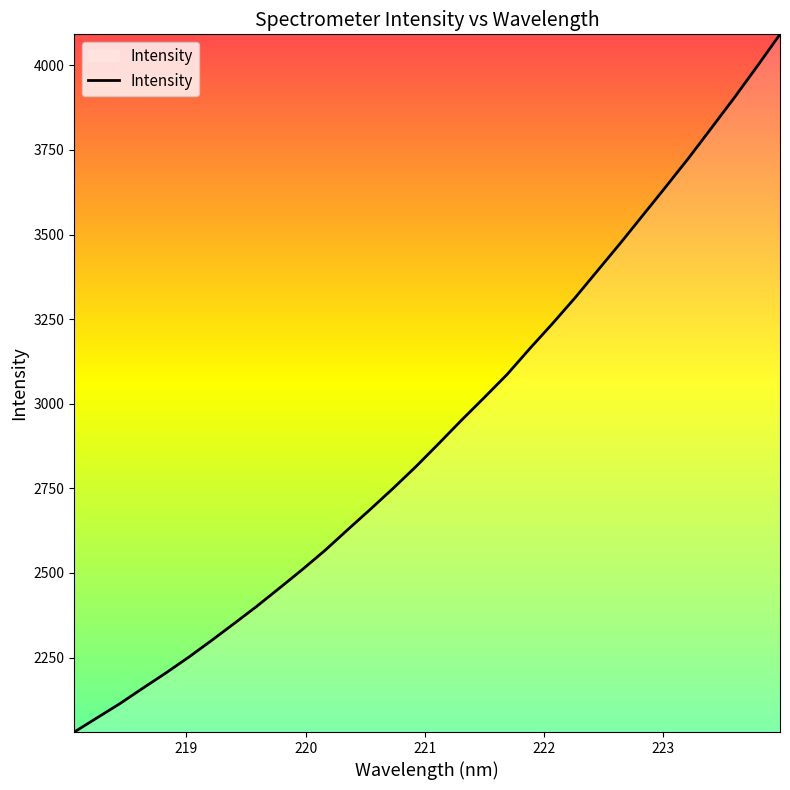

What is the difference between the maximum and minimum values?

2062.0